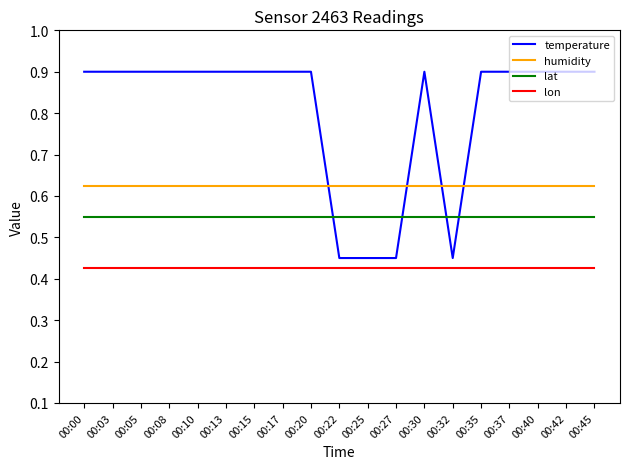

At how many categories does at least one series exceed 0?

19